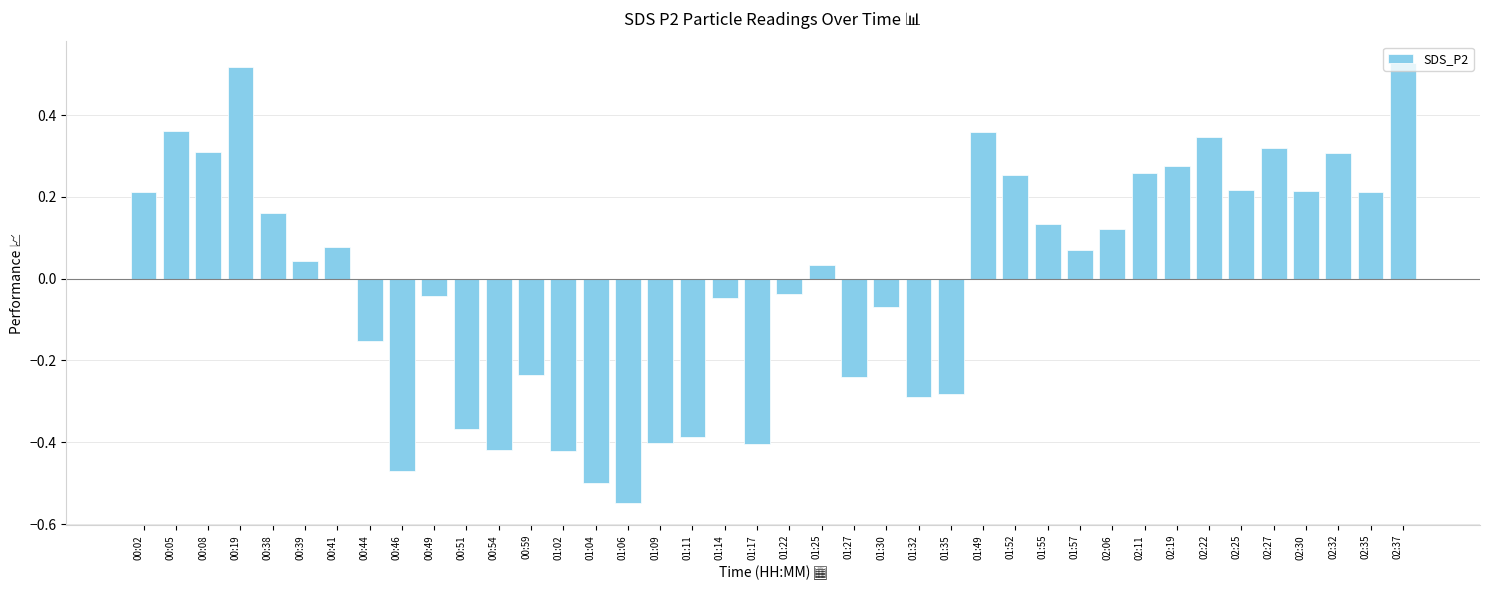

How many bars are there in total?

40